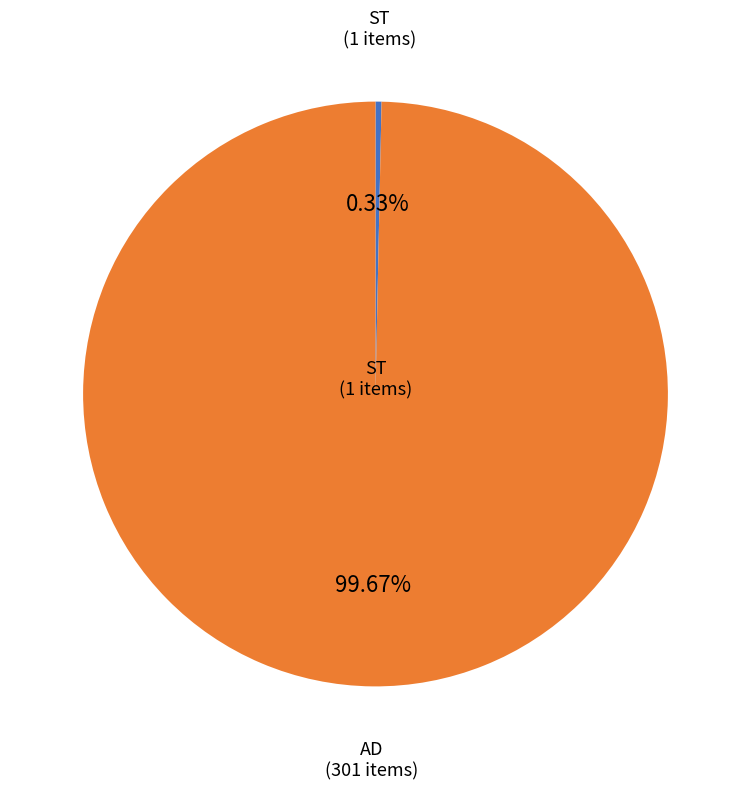

Combined, do AD (301 items) and ST (1 items) account for over 50%?

Yes